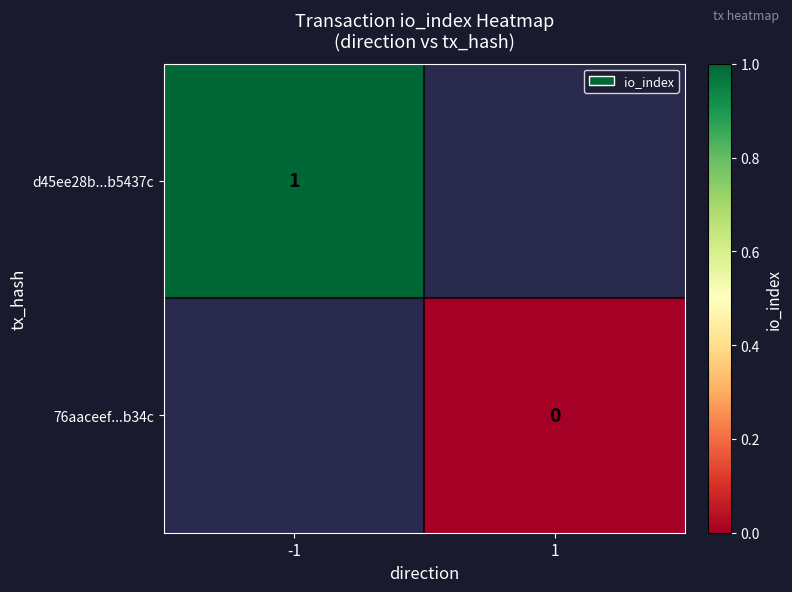

At -1, list the series in order from largest to smallest.

d45ee28b...b5437c, 76aaceef...b34c